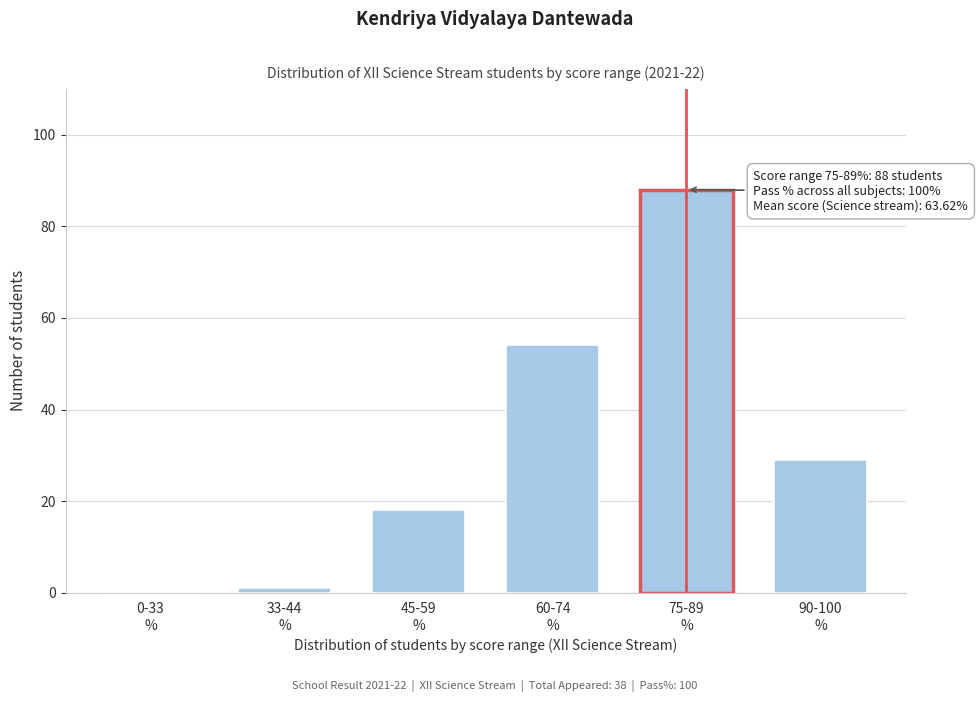

What is the greatest value displayed?

88